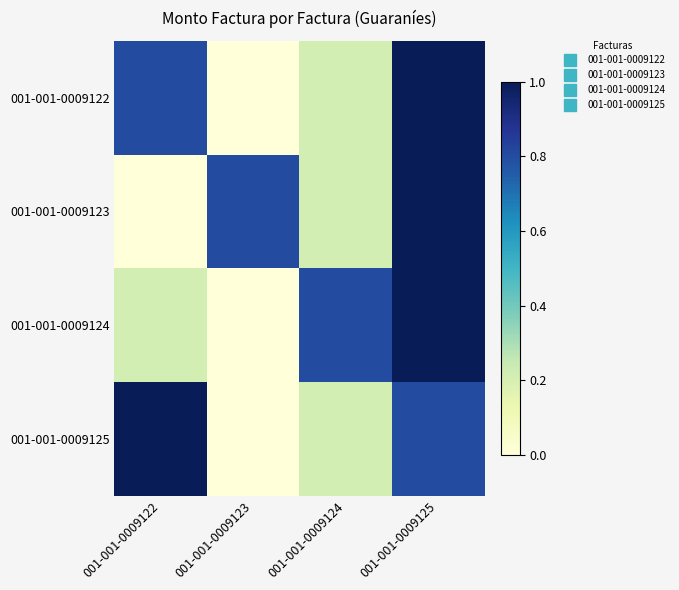

Which series has the largest total across all categories?

001-001-0009122